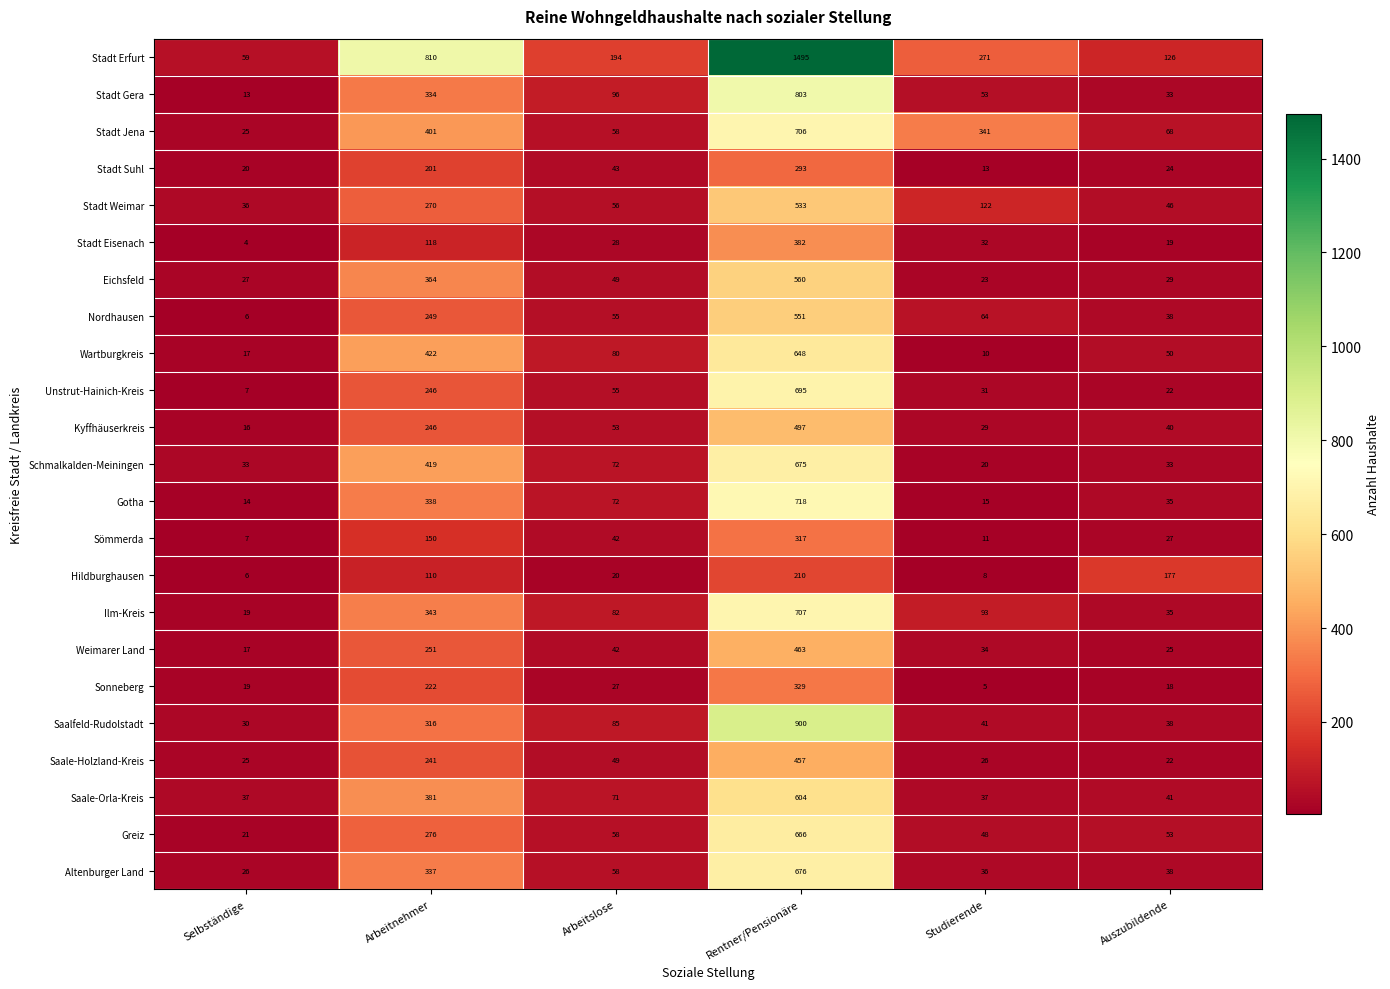

Which category has the lowest value across all series?

Selbständige